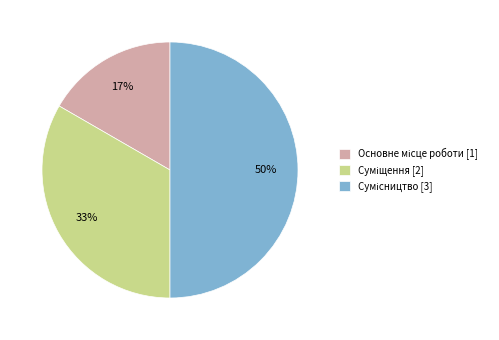

To the nearest percent, what is the difference between the largest and smallest slice percentages?

33%